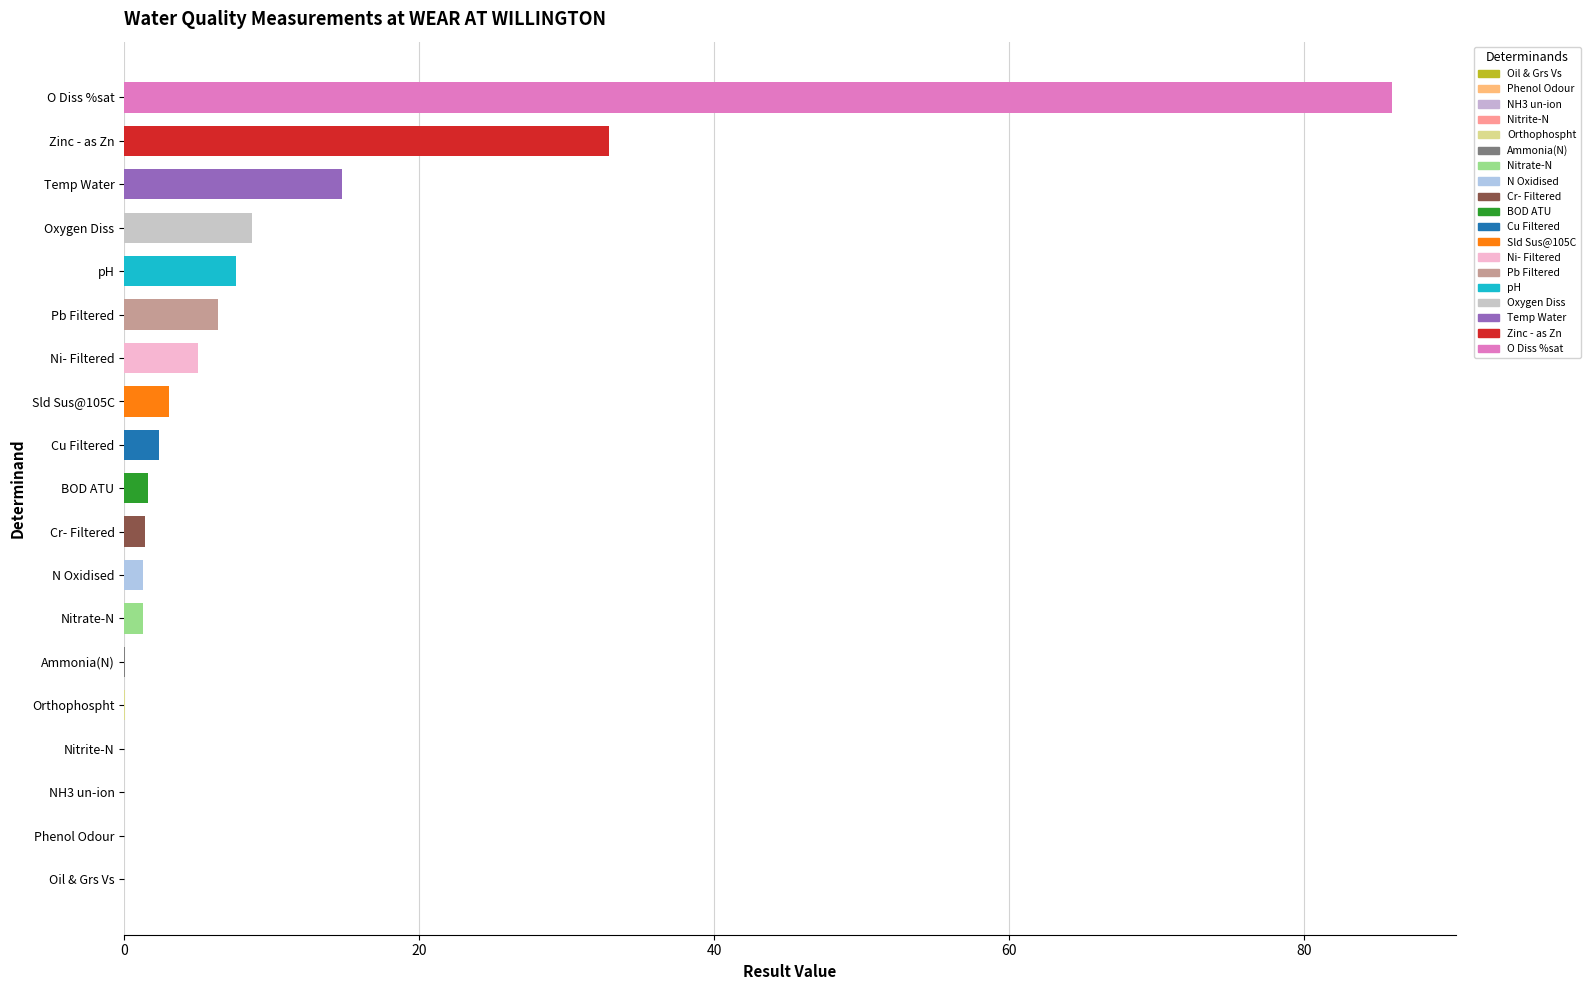

Which has a higher value, Oil & Grs Vs or Orthophospht?

Orthophospht